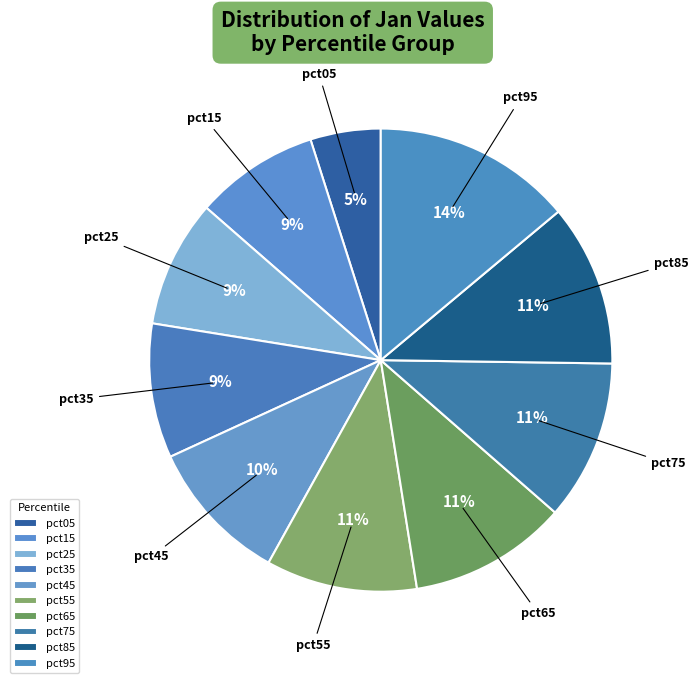

Which category has the smallest portion of the pie?

pct05